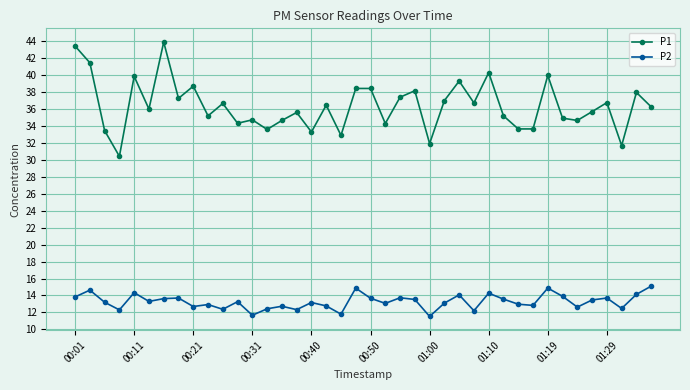

What is the average value of the P1 series?

36.3